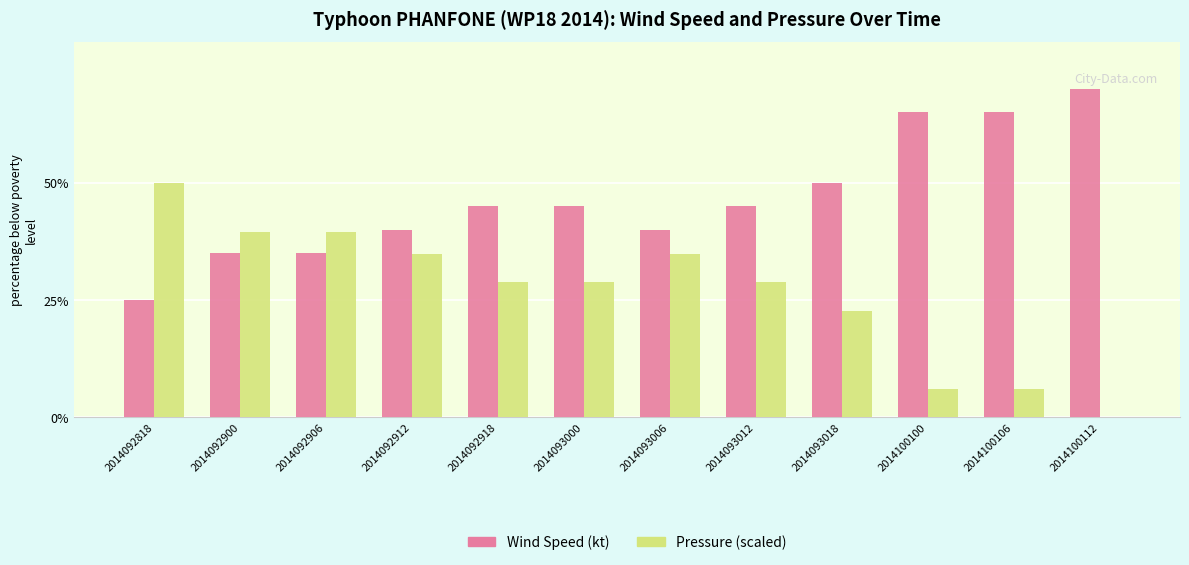

How many groups of bars are there?

12